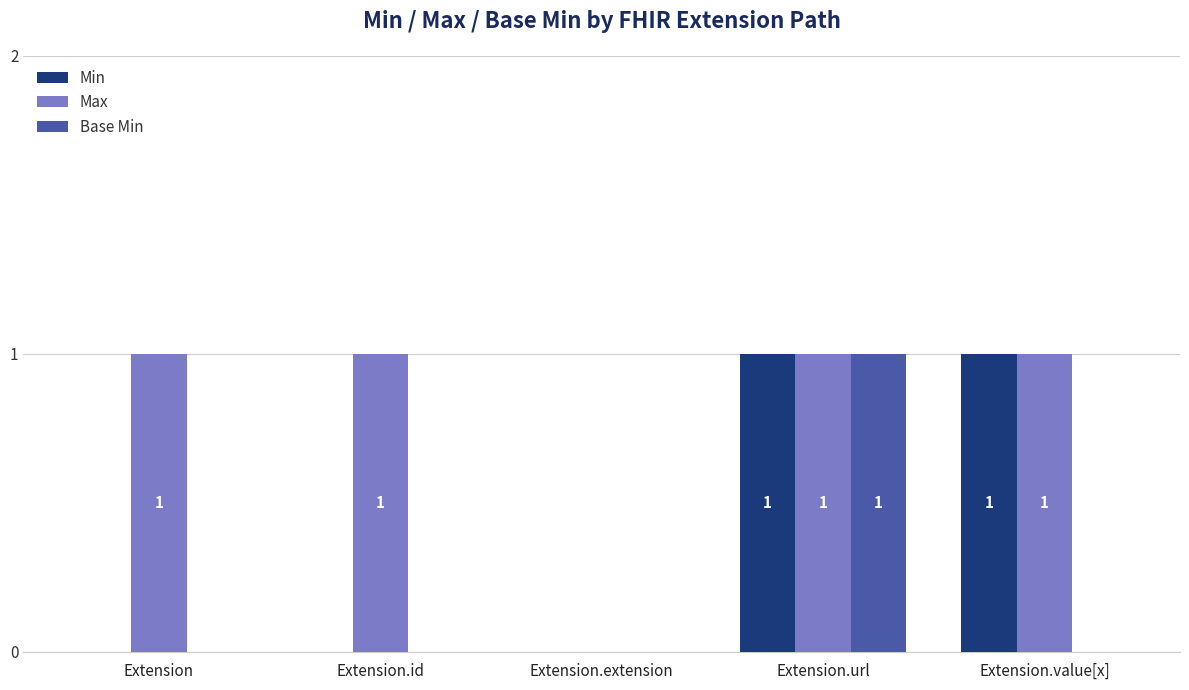

At which label does Base Min reach its peak?

Extension.url